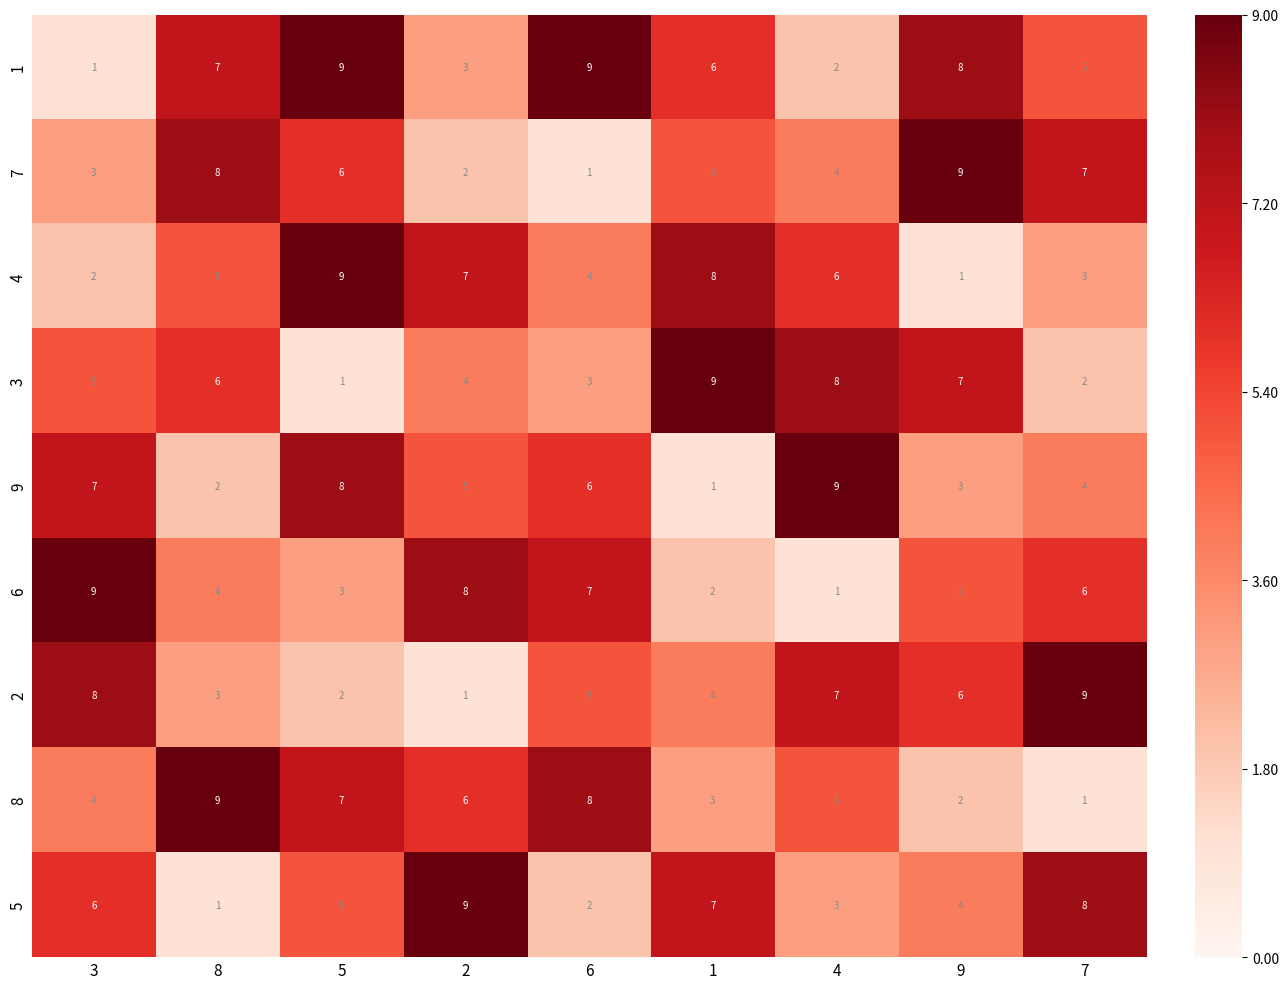

What is the total value across all series at 4?

45